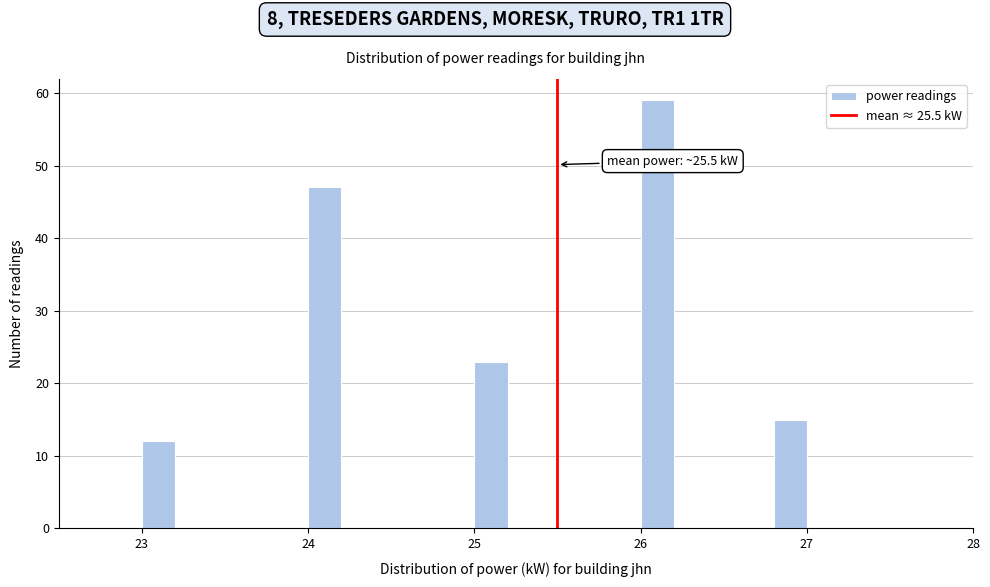

Around what value on the x-axis is the tallest bar? Give the approximate position of its centre, as read against the axis.

26.1